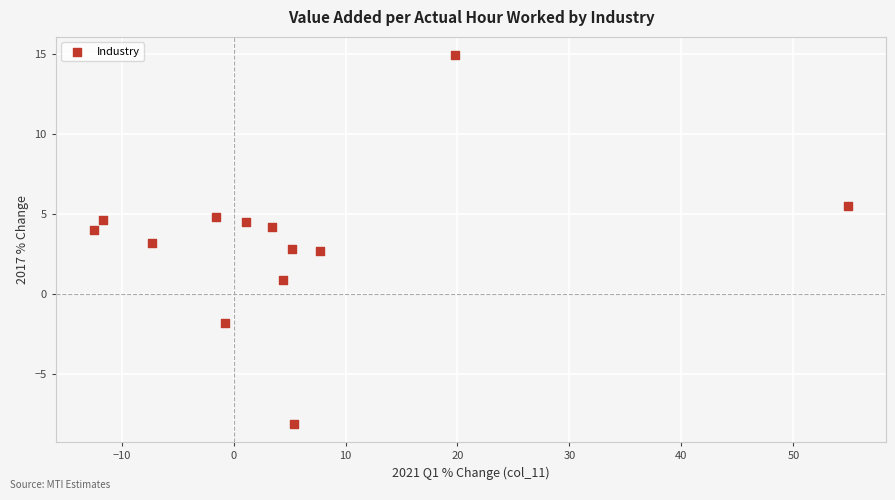

What is the range of X values (max minus min)?

67.4